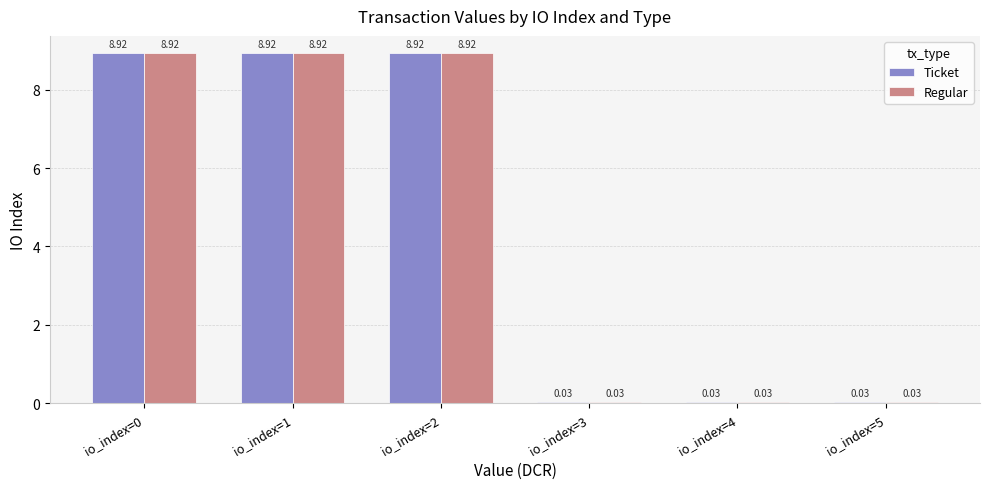

The Ticket series shows 8.9 at io_index=0. True or false?

True